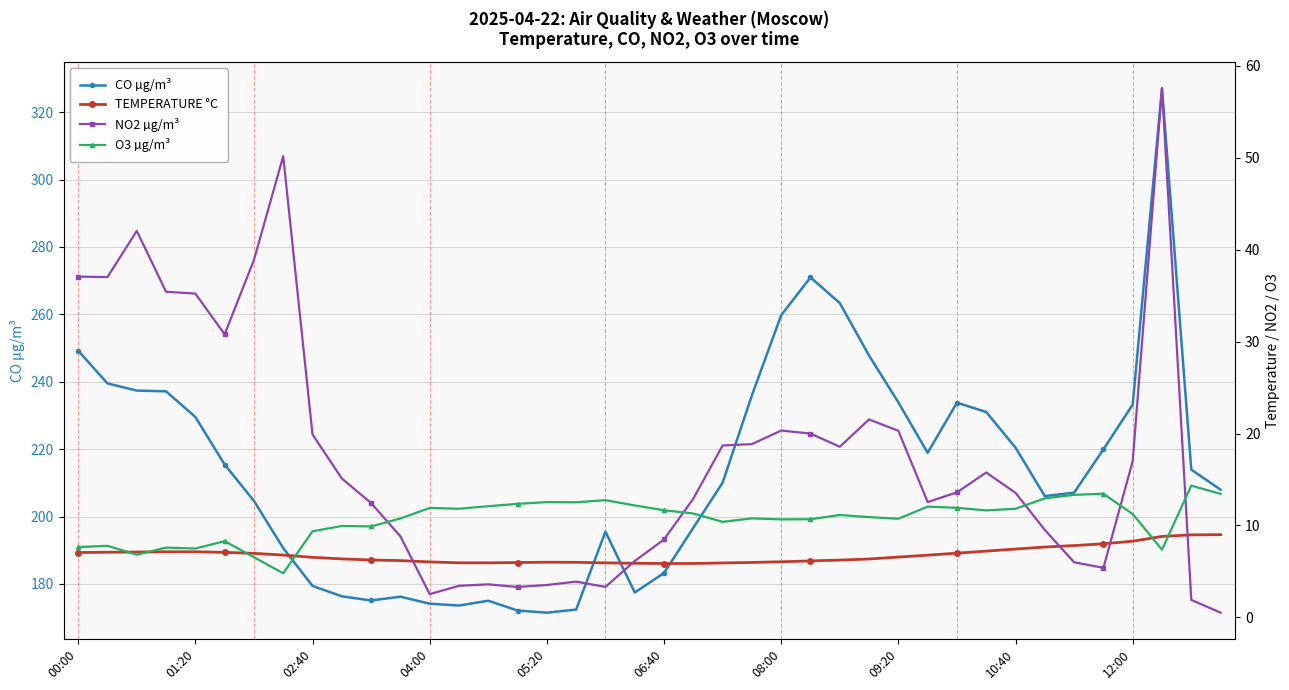

Which has a higher value, 35 or 37?

37